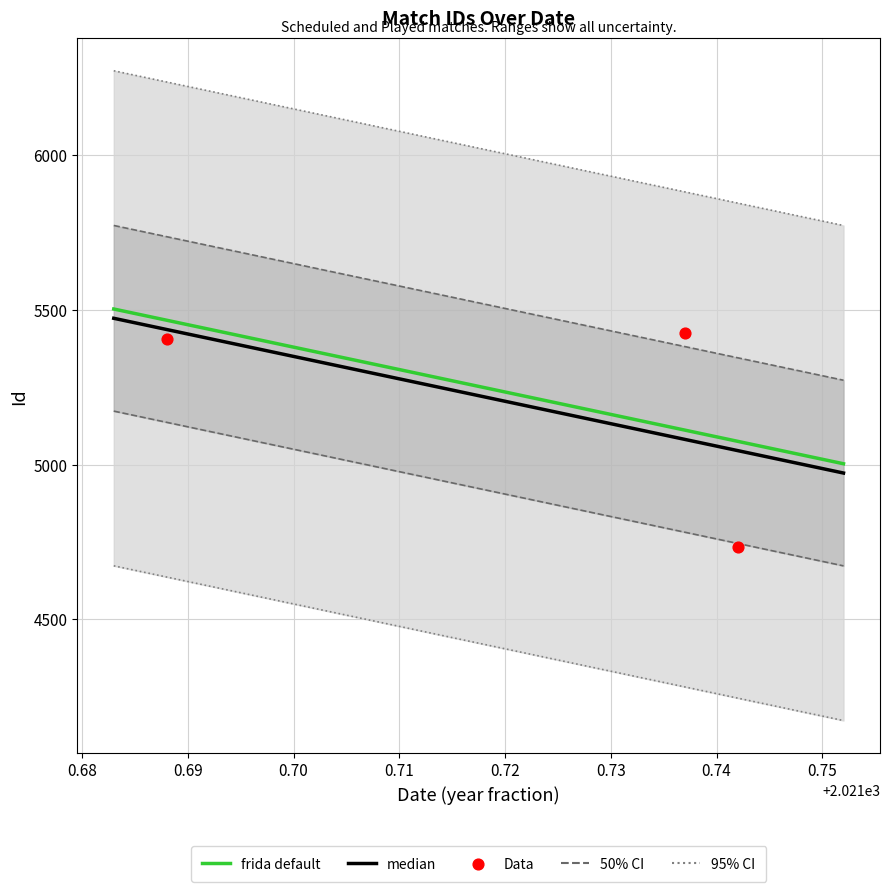

Approximately how many times larger is the value at 2021-09-29 18:30:00 compared to 2021-09-09 18:30:00?

0.9